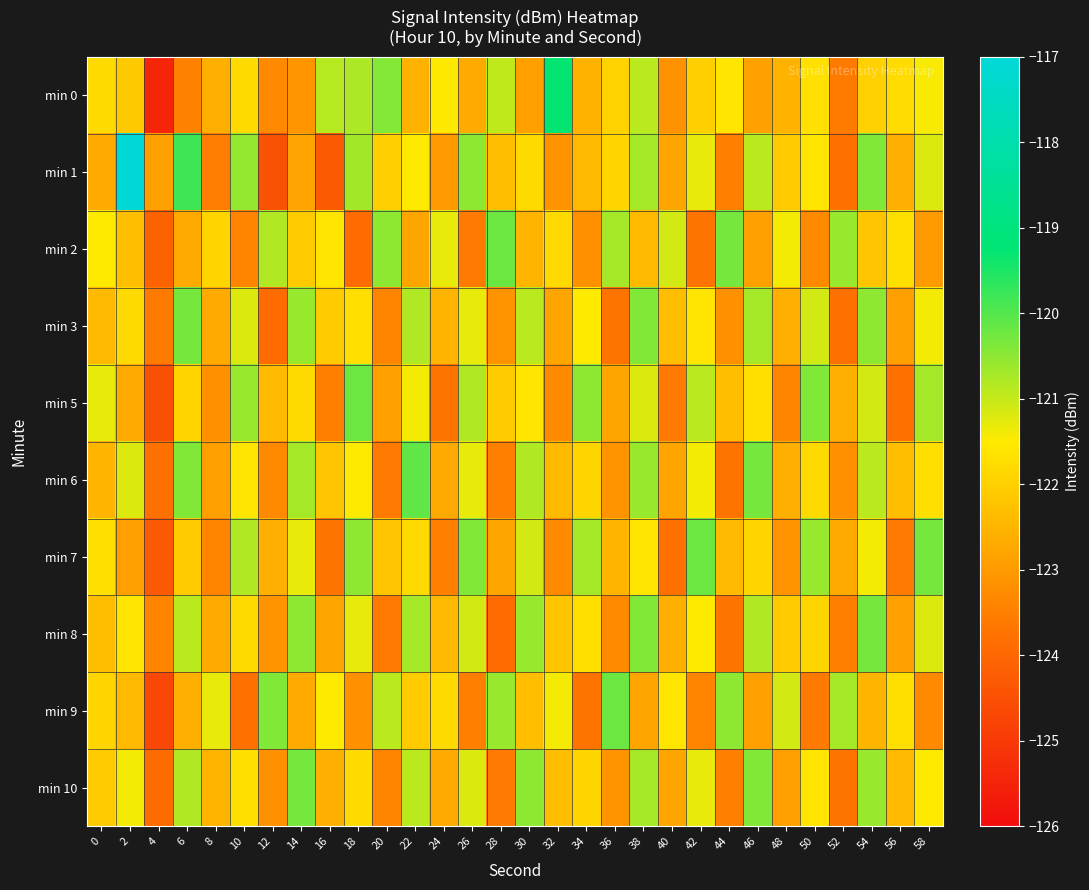

How many data points does each series have?

30